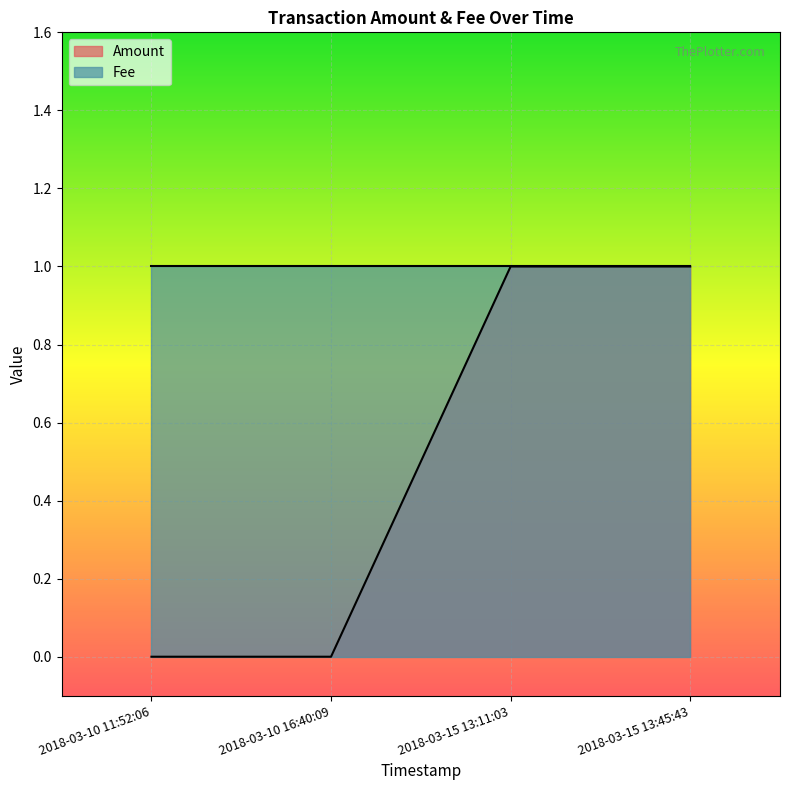

What is the difference between the maximum and second lowest values?

1